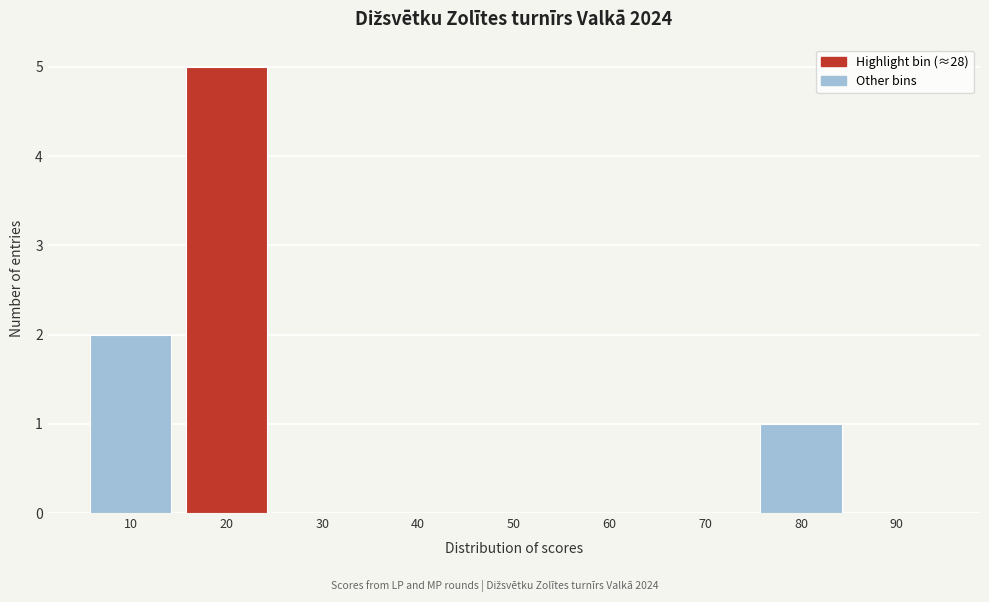

Reading left to right, list all the values displayed in this chart.

10=2	20=5	30=0	40=0	50=0	60=0	70=0	80=1	90=0